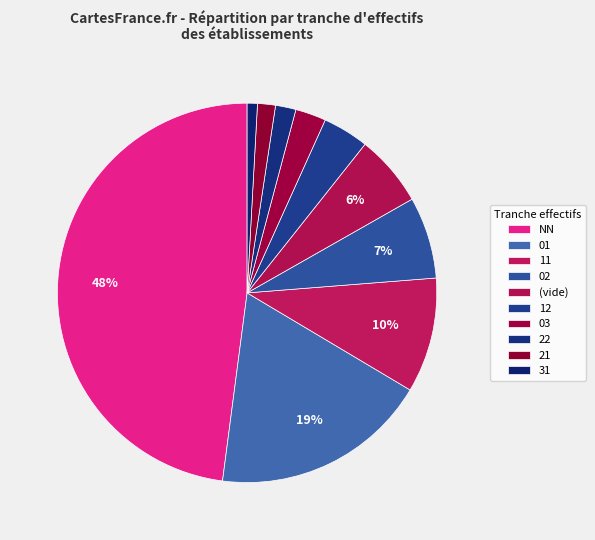

To the nearest percent, what is the average slice percentage?

10%